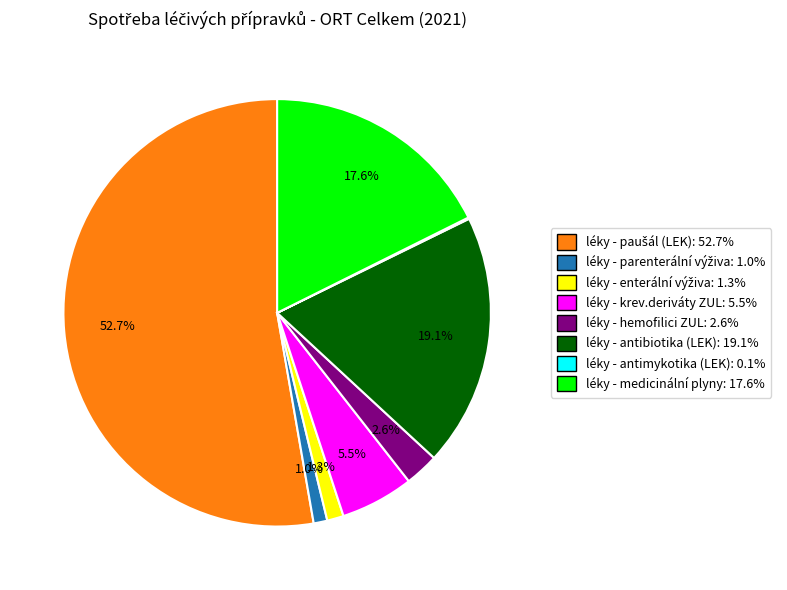

The léky - antibiotika (LEK) slice represents 19% of the pie. True or false?

True